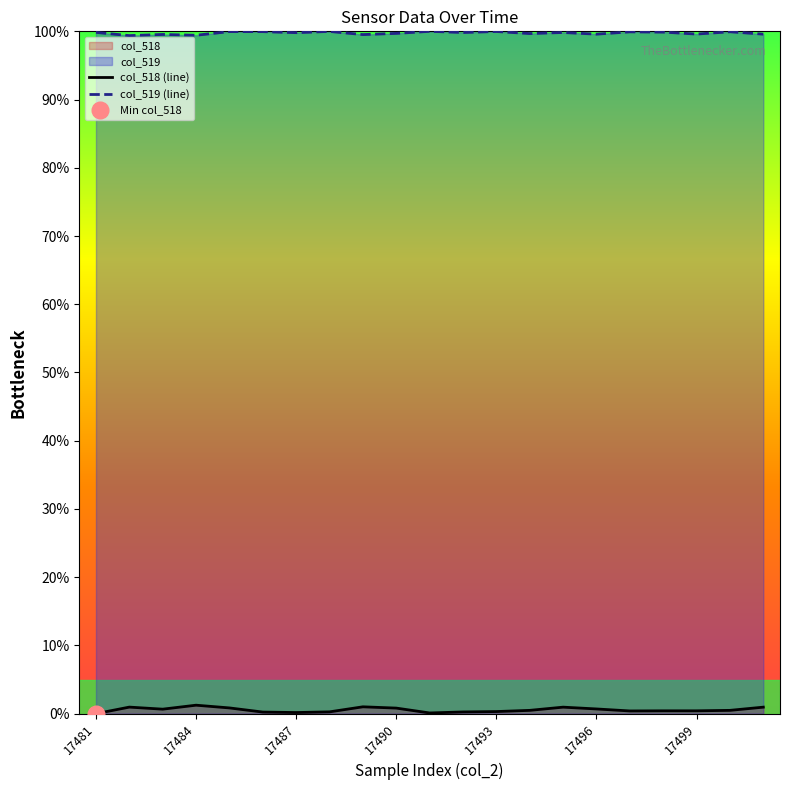

True or false: col_518 (line) and col_519 (line) cross at least once.

False